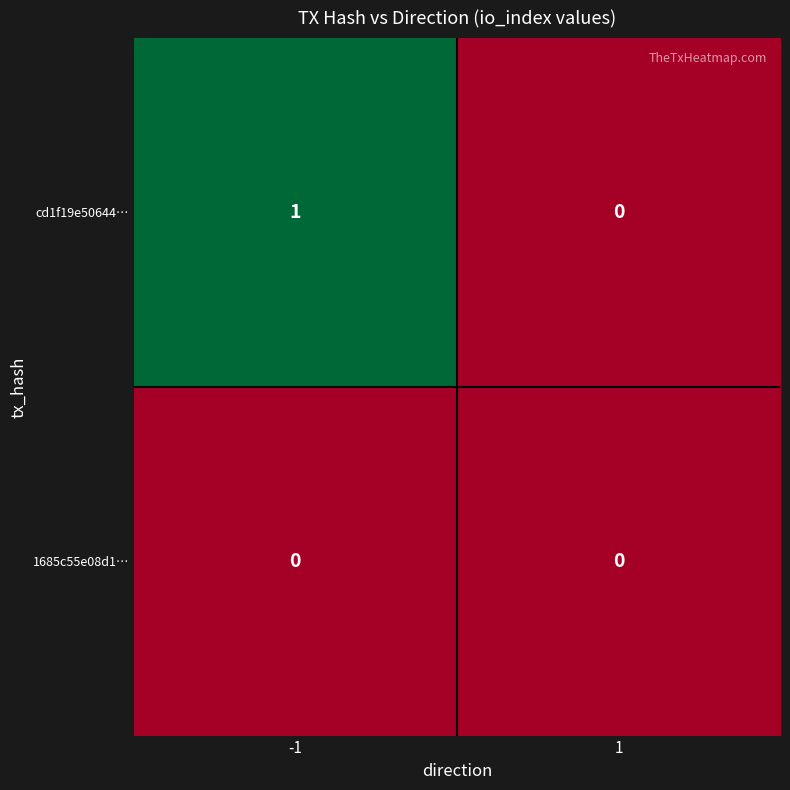

At which category is the sum across all series the highest?

-1